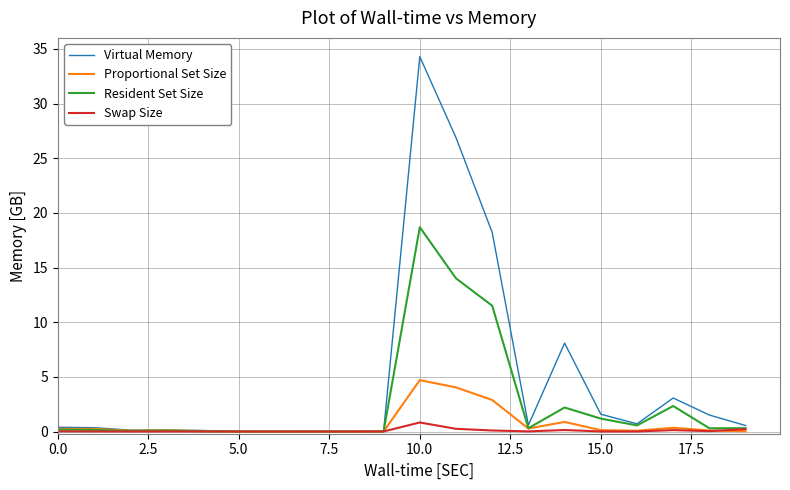

Which series has the largest total across all categories?

Virtual Memory